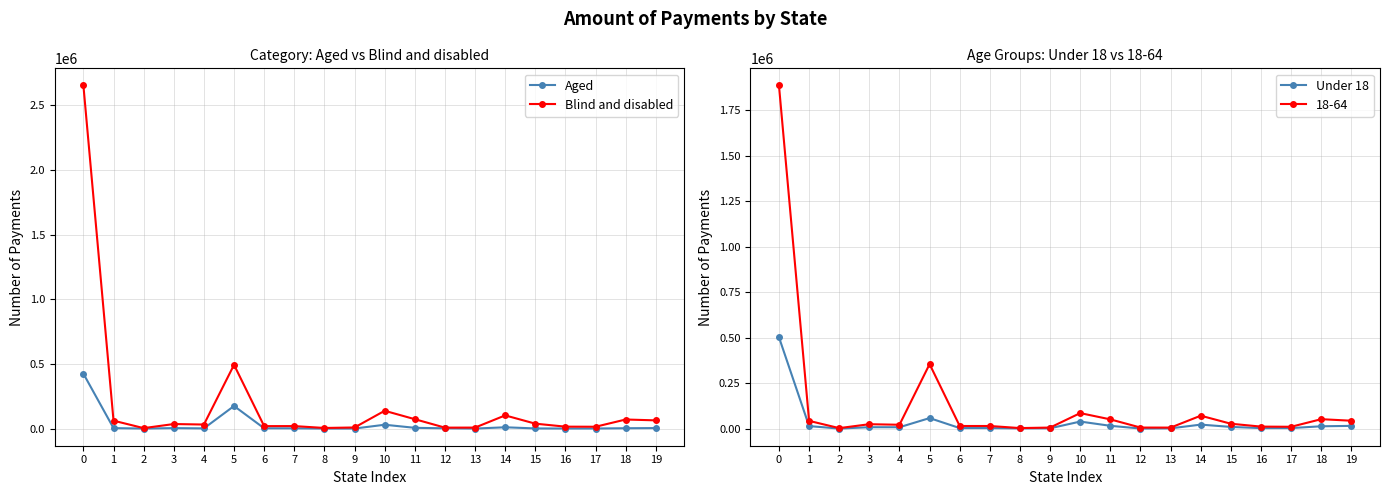

What is the difference between the highest and lowest values at 15?

36845